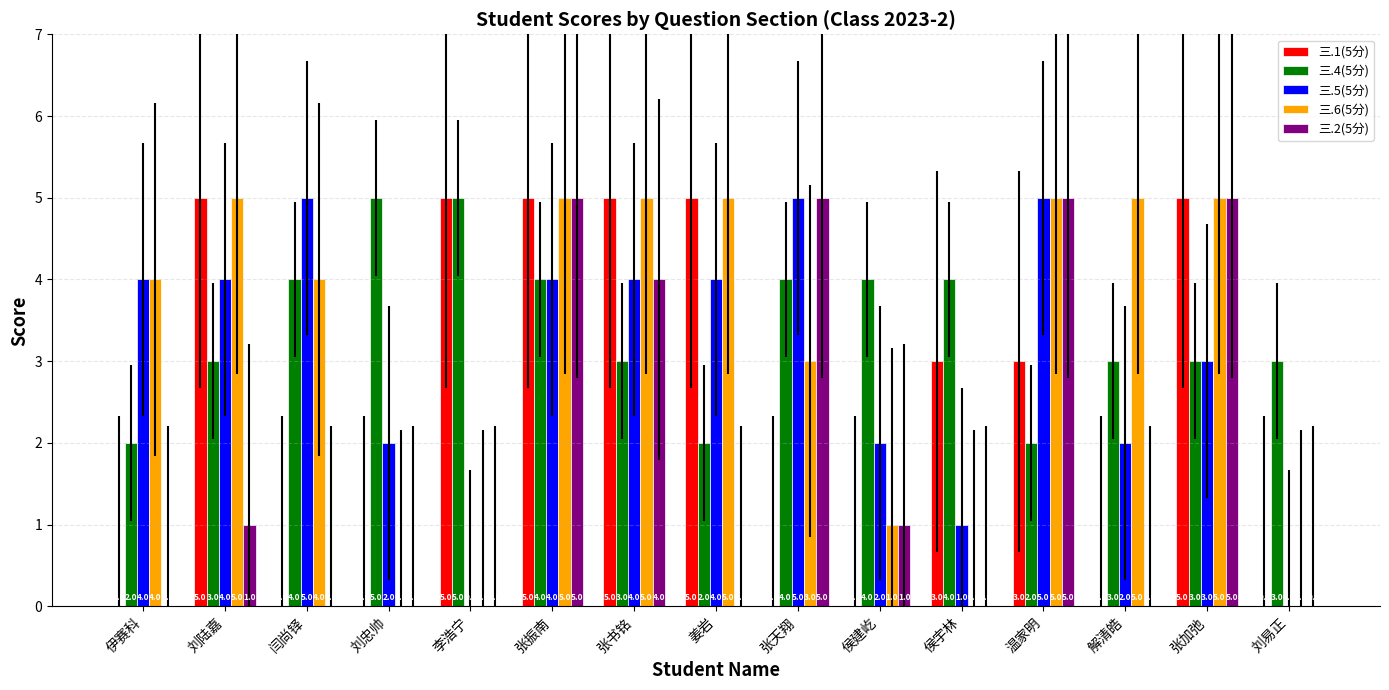

The value of 三.4(5分) at 温家明 is 2. True or false?

True